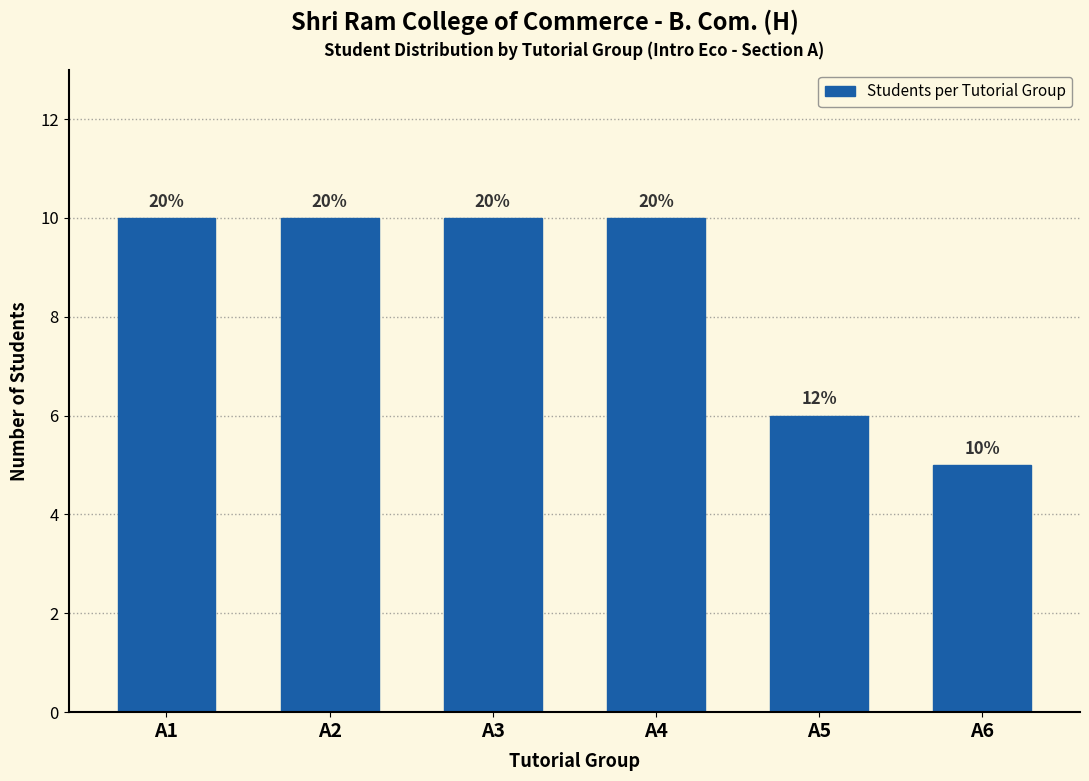

How many bars are there in total?

6